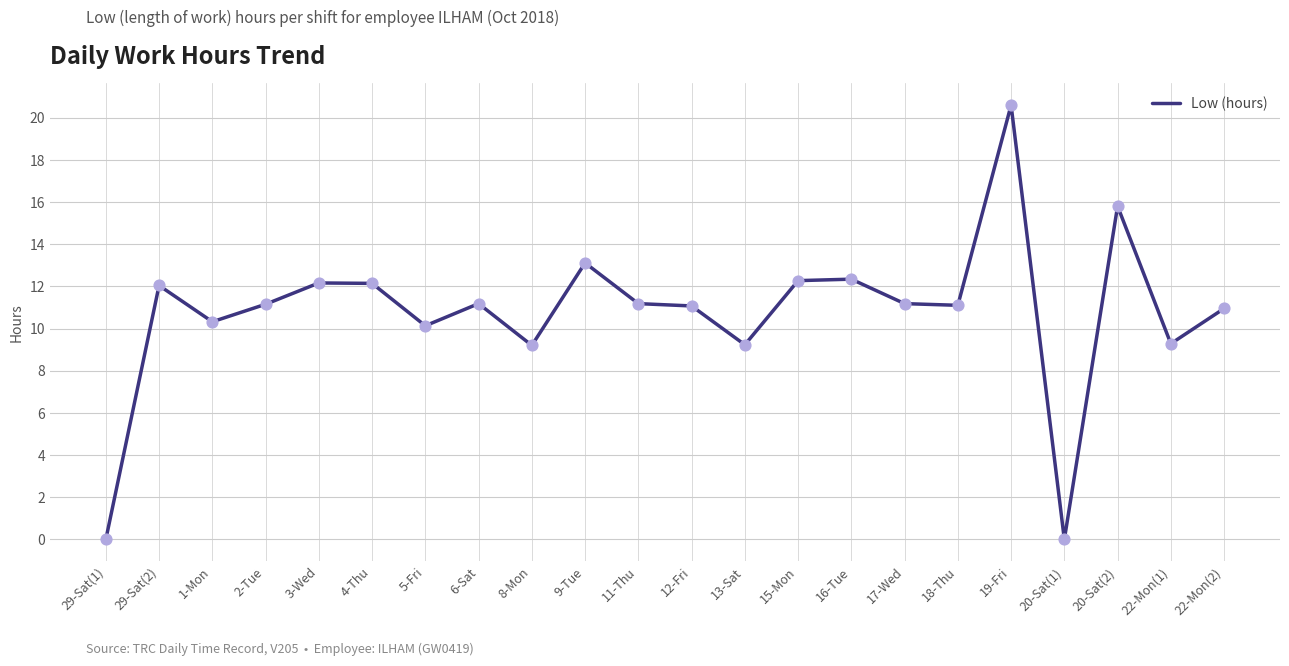

What is the ratio of the value at 22-Mon(1) to the value at 11-Thu?

0.8